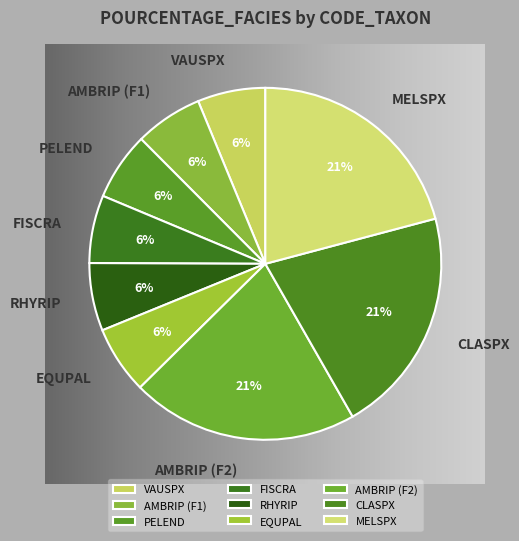

Between CLASPX and EQUPAL, which is larger?

CLASPX